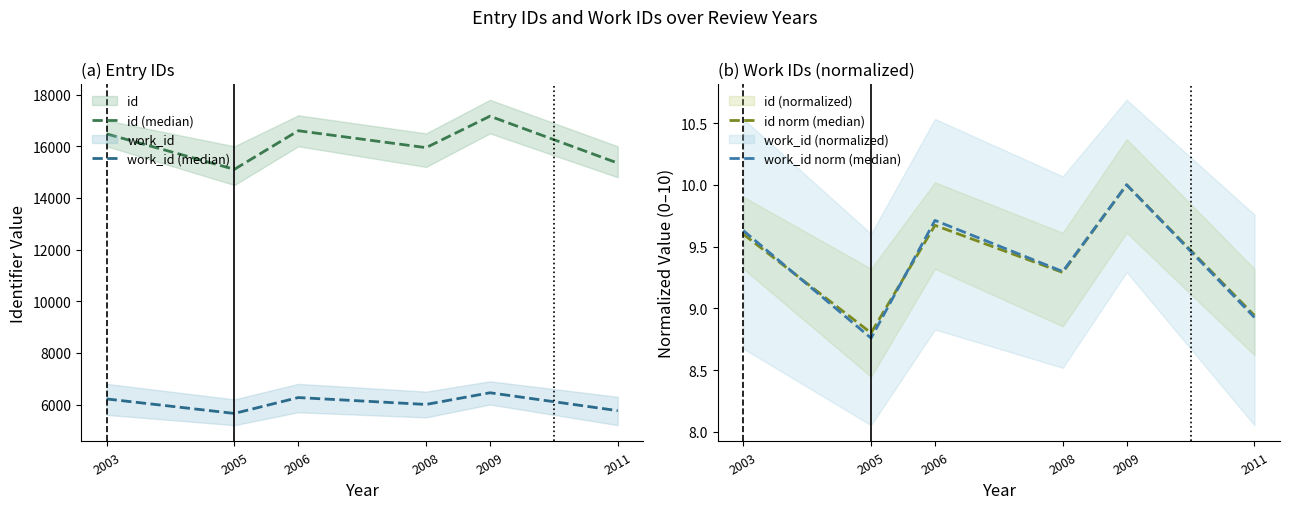

How many lines are shown in the chart?

4